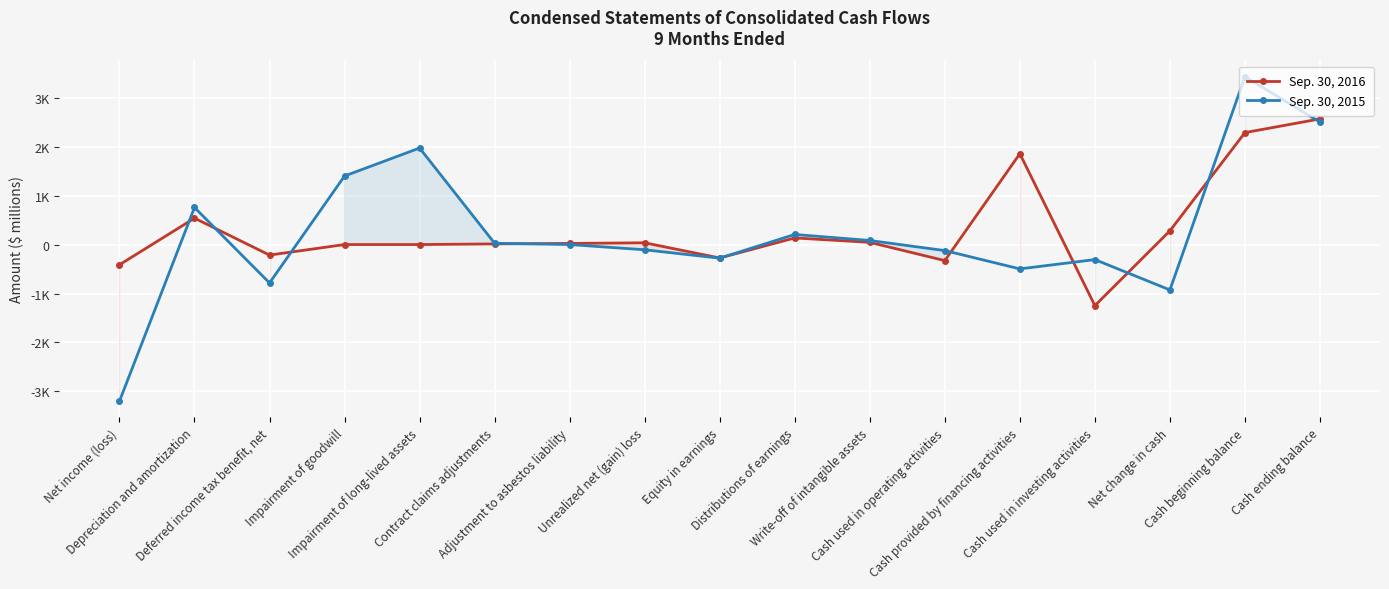

What value does the Sep. 30, 2015 series have at Depreciation and amortization, to the nearest 50?

750